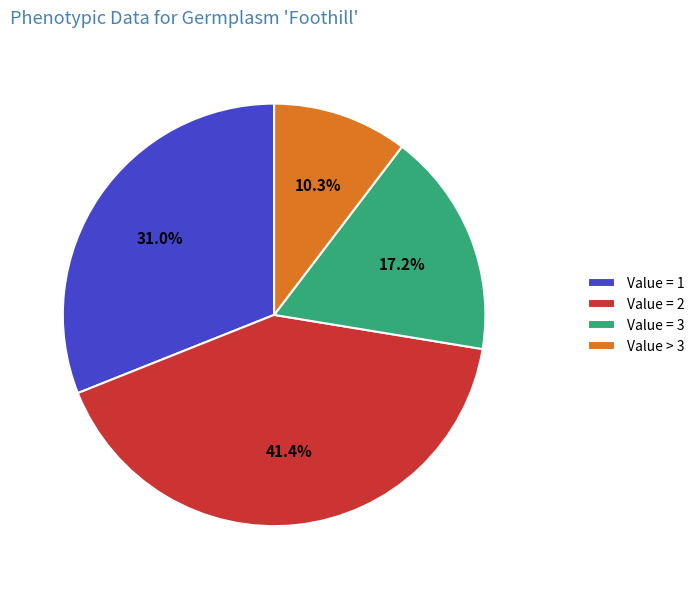

To the nearest percent, what is the average slice percentage?

25%